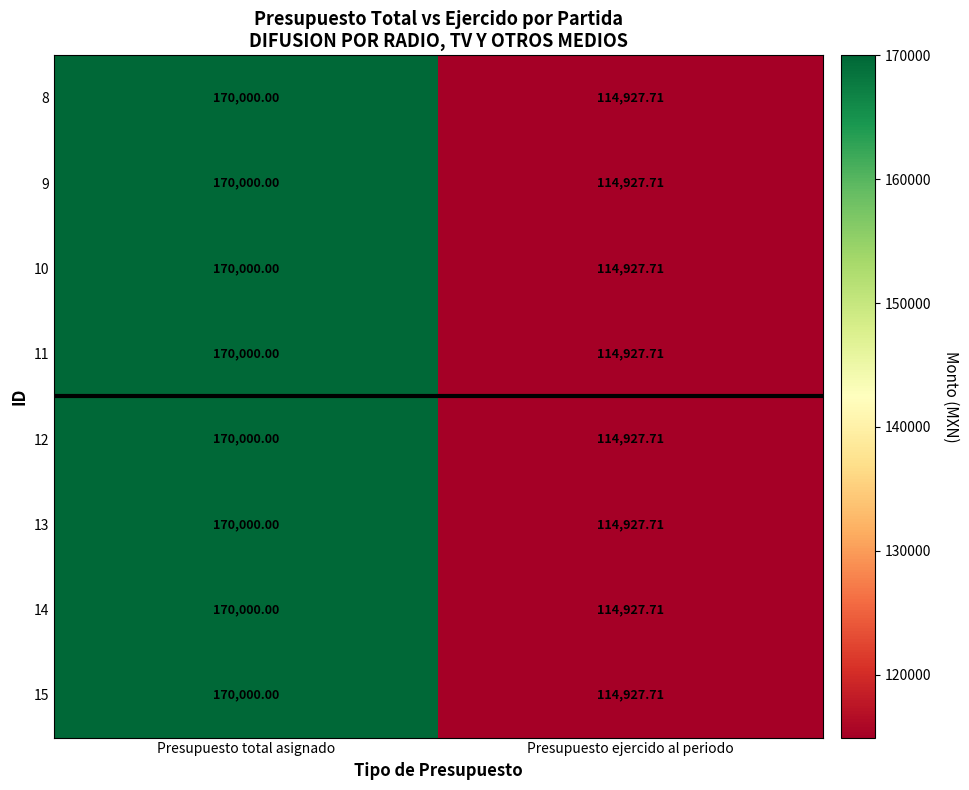

At which category is the sum across all series the highest?

Presupuesto total asignado